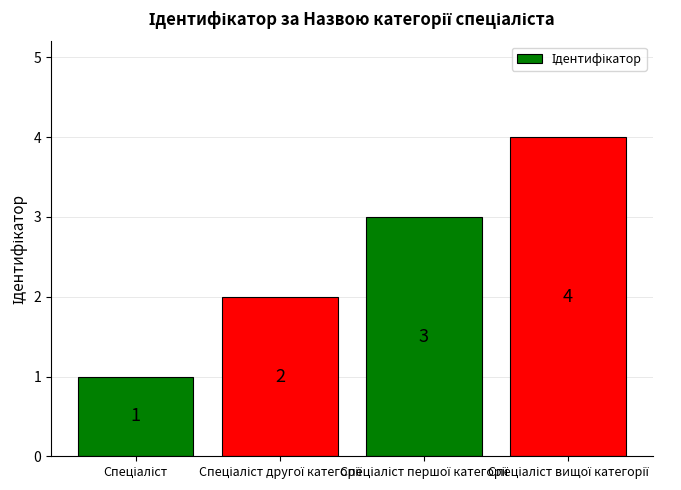

What is the greatest value displayed?

4